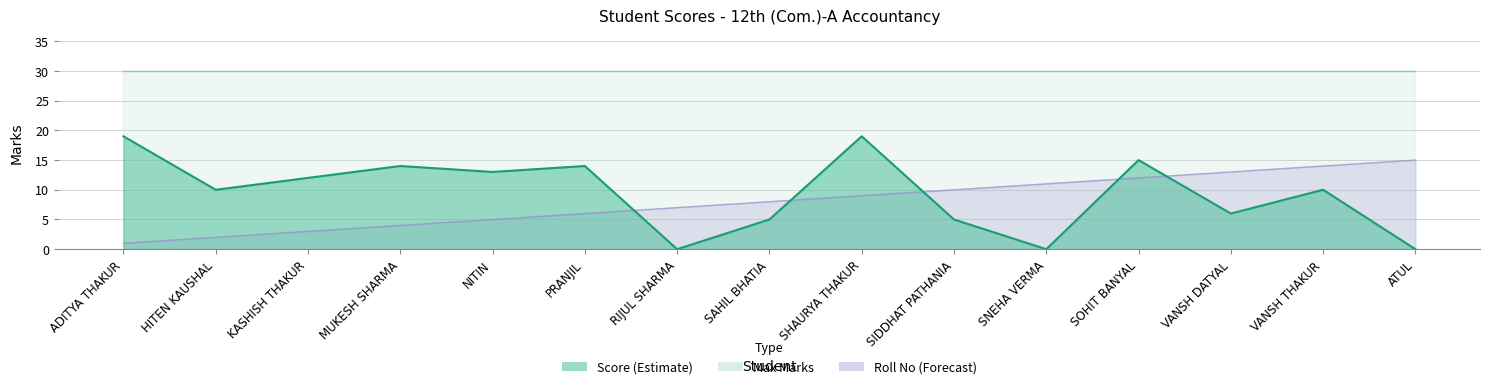

At which category is the sum across all series the highest?

SHAURYA THAKUR